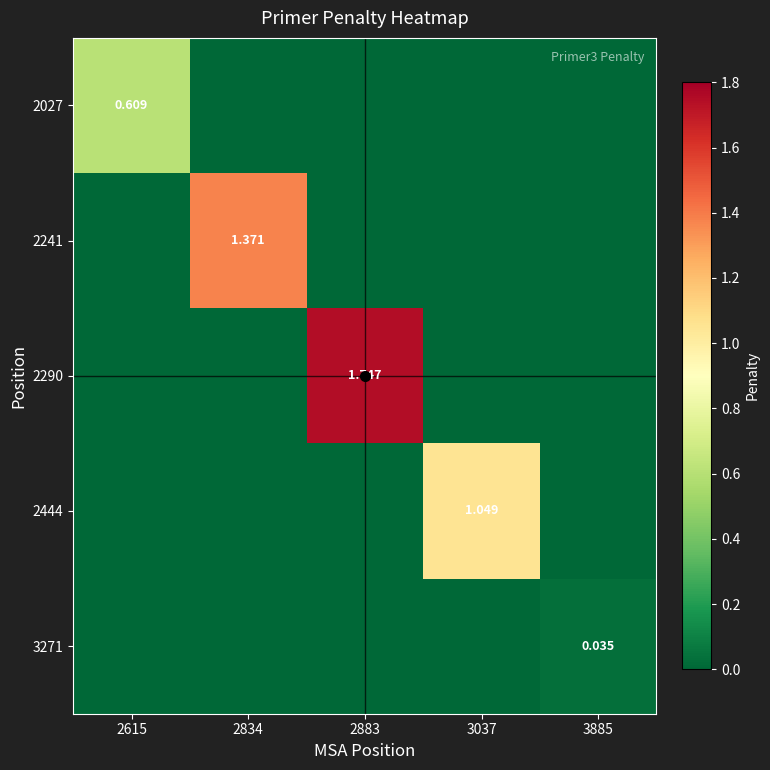

What is the average value of the 2290 series?

0.3